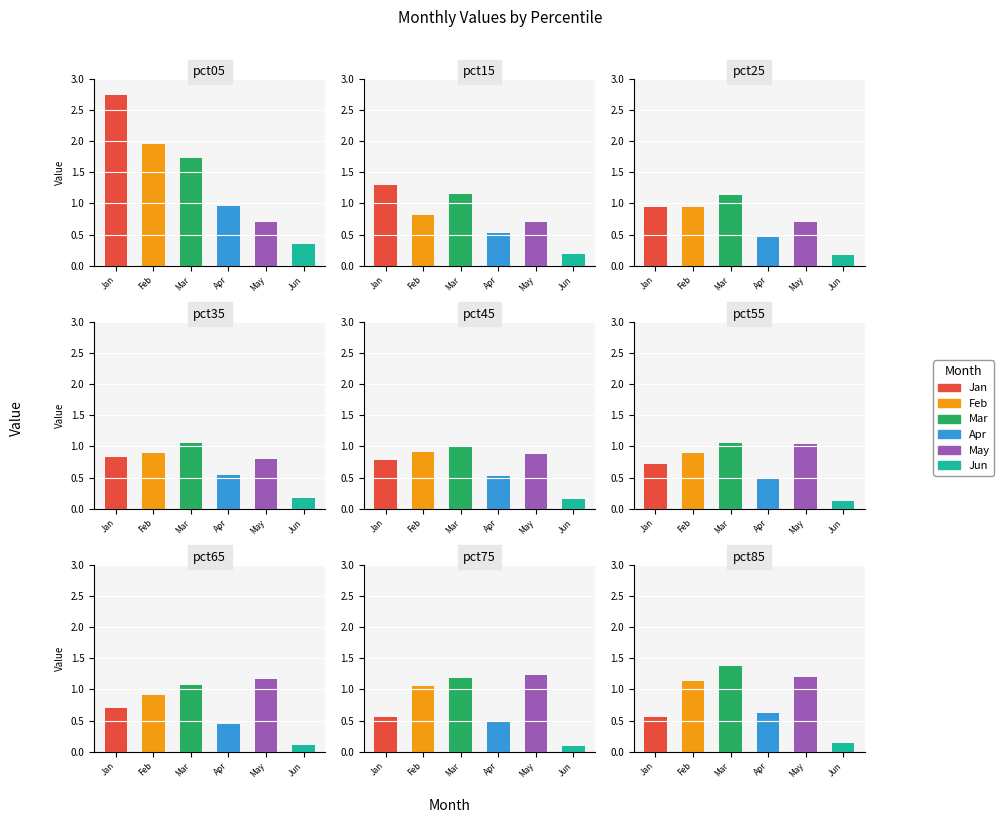

Which label corresponds to the smallest value in the chart?

pct75